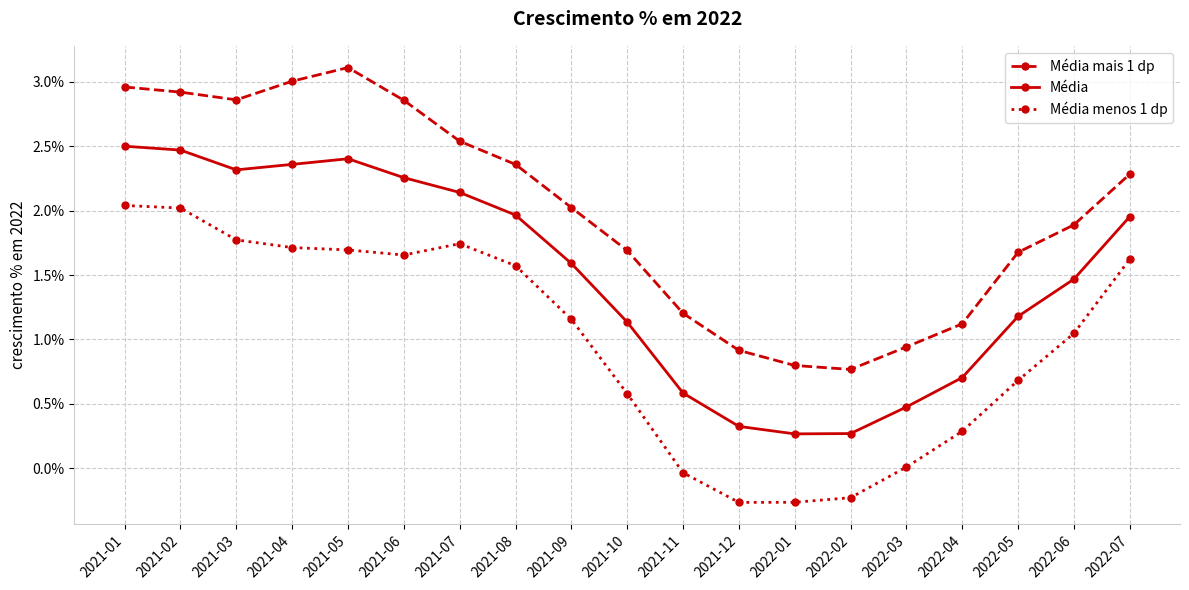

Which series changed the most between 2021-07 and 2022-01?

Média menos 1 dp